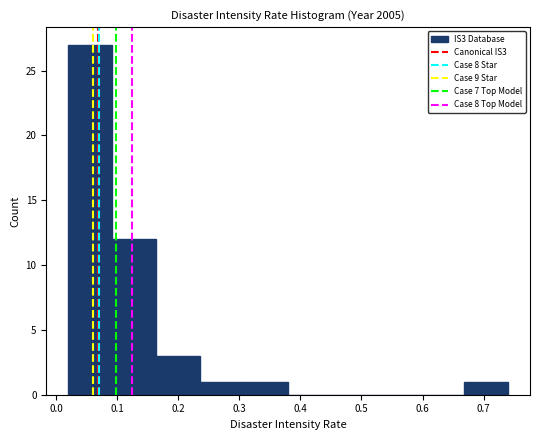

Reading left to right, transcribe this chart: for each bar, give the range it covers on the x-axis and its height. Neither the bar edges nor the heights are printed on the chart, so give them approximately, as read against the axes.

0.020 to 0.092: 27
0.092 to 0.164: 12
0.164 to 0.236: 3
0.236 to 0.308: 1
0.308 to 0.380: 1
0.380 to 0.452: 0
0.452 to 0.524: 0
0.524 to 0.596: 0
0.596 to 0.668: 0
0.668 to 0.740: 1